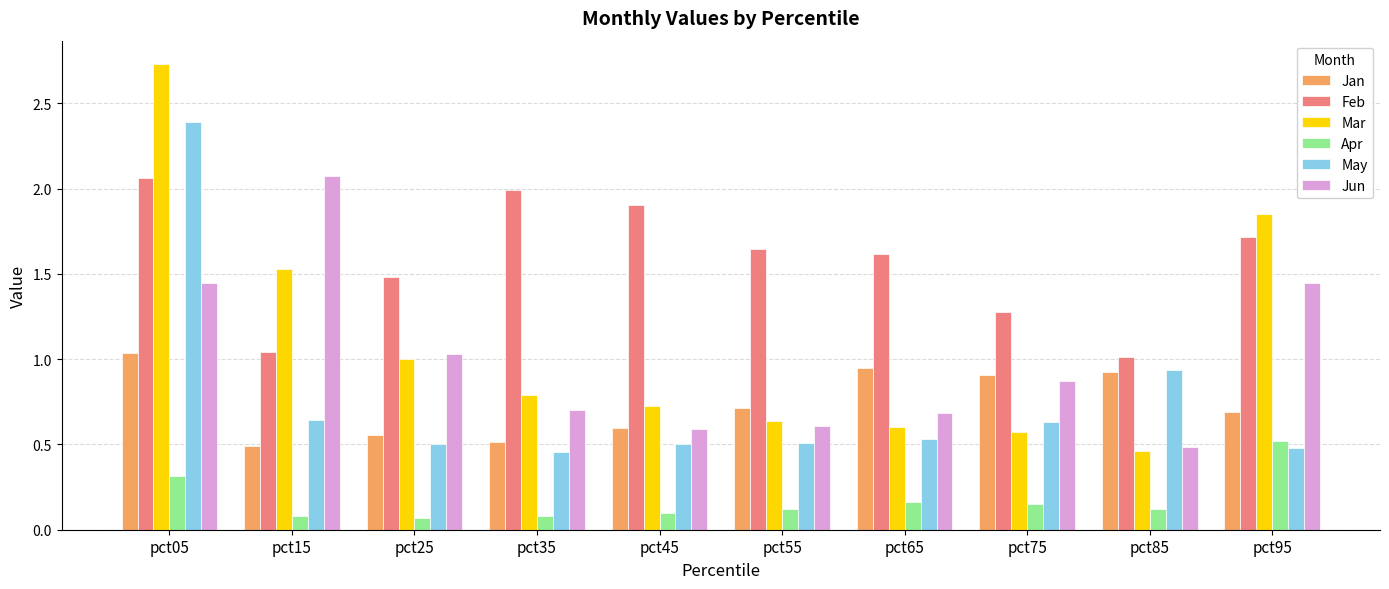

The value of May at pct75 is 0.6. True or false?

True